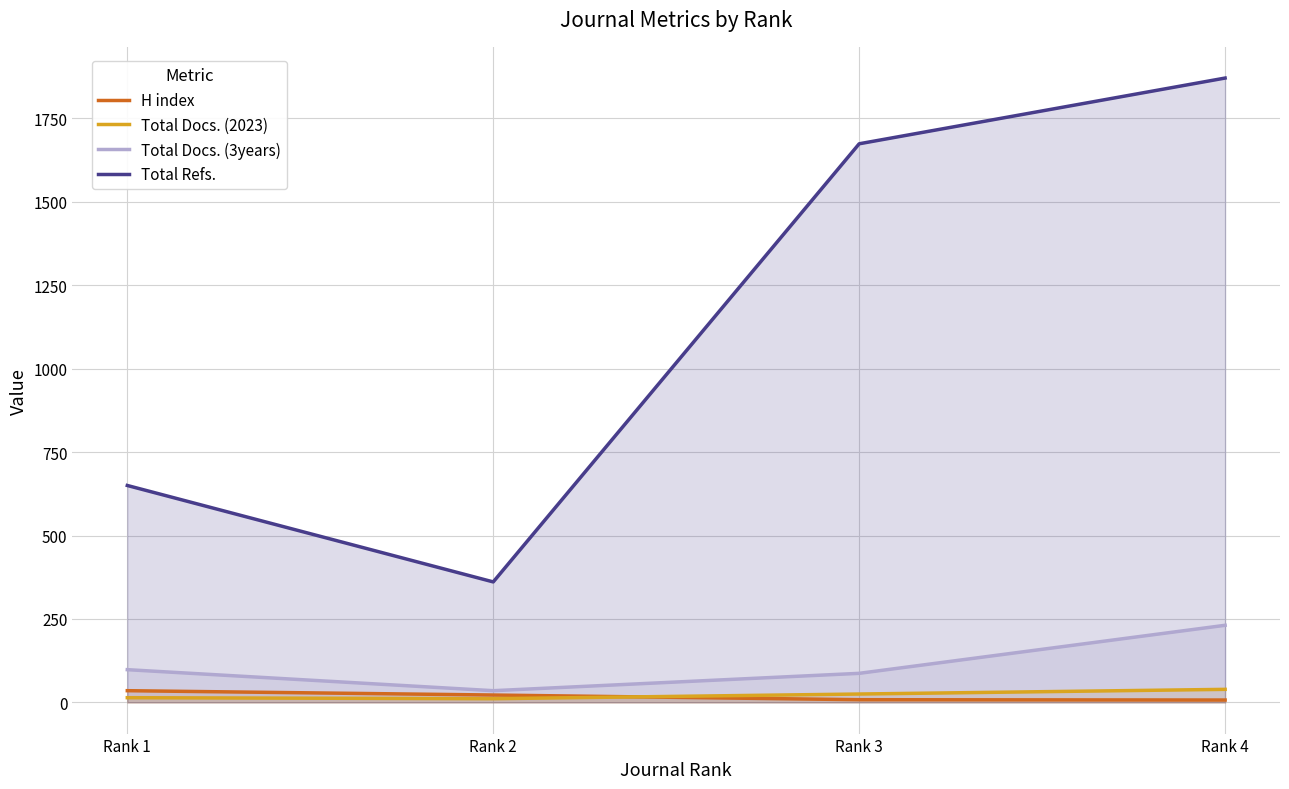

What is the total value across all series at Rank 2?

429